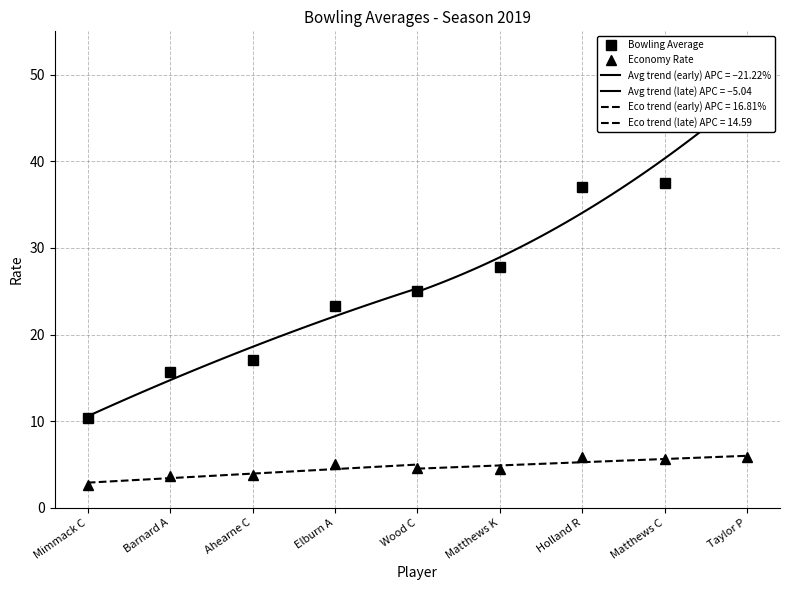

What is the approximate value of Economy Rate at Elburn A?

5.0